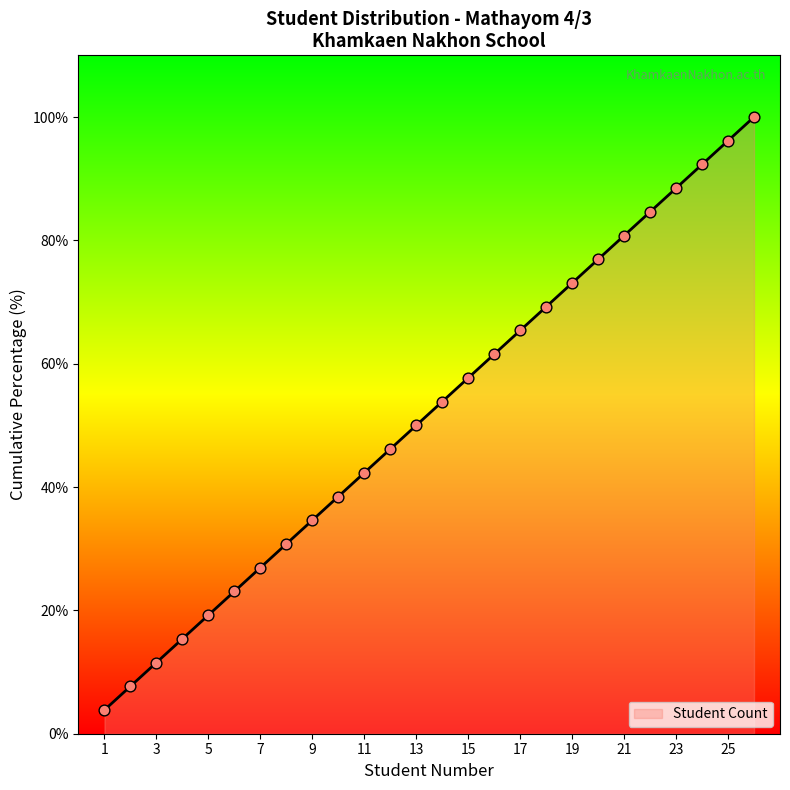

What is the greatest value displayed?

100.0